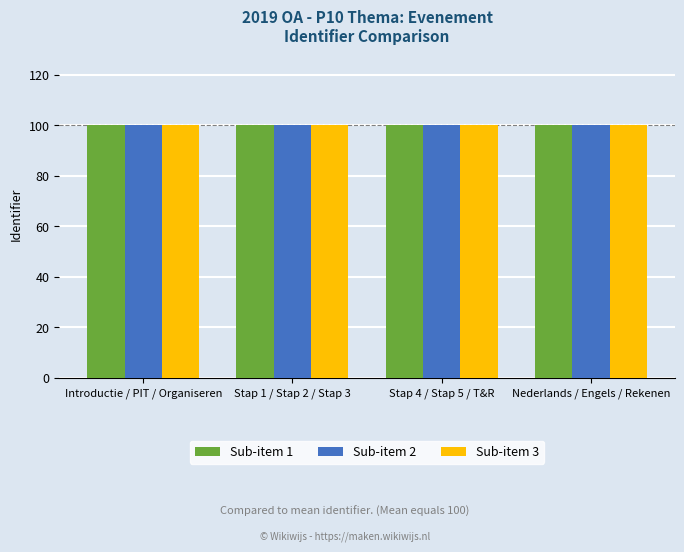

What is the label of the 2nd bar from the left?

Stap 1 / Stap 2 / Stap 3